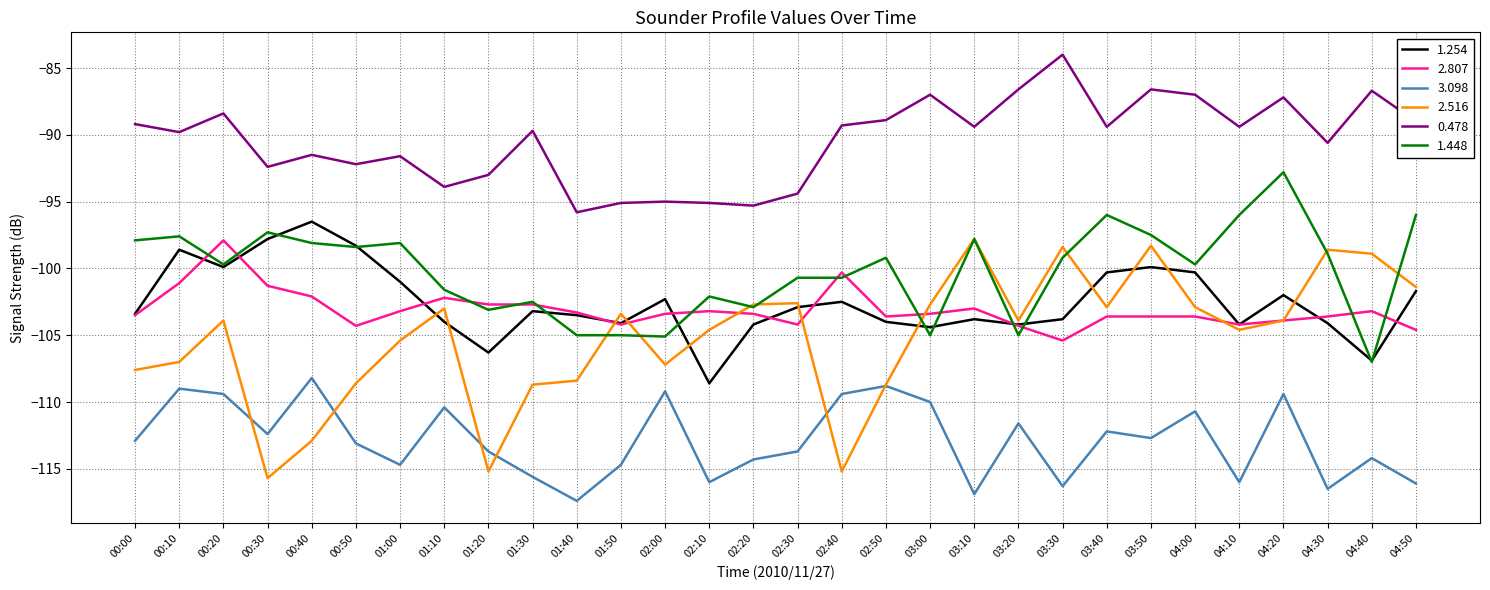

How many interior local peaks does the 3.098 series have?

10